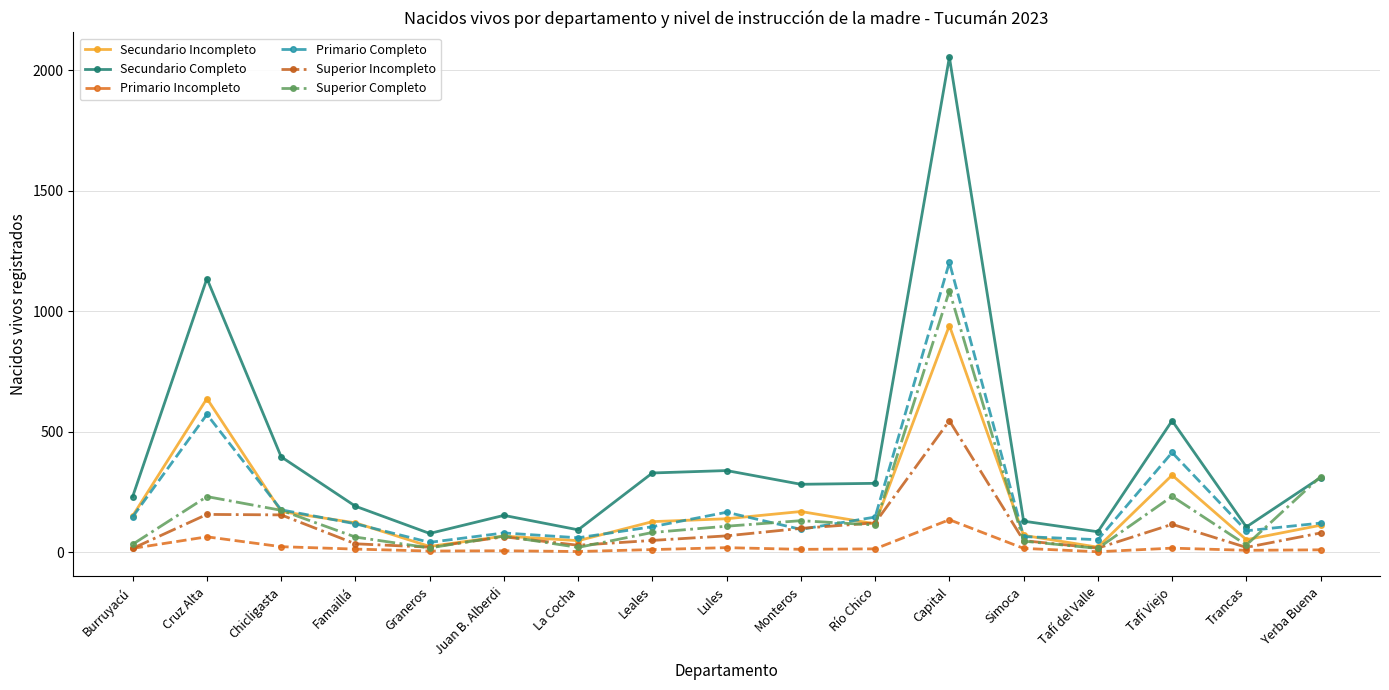

Where does the Superior Completo series first go above 82?

Cruz Alta